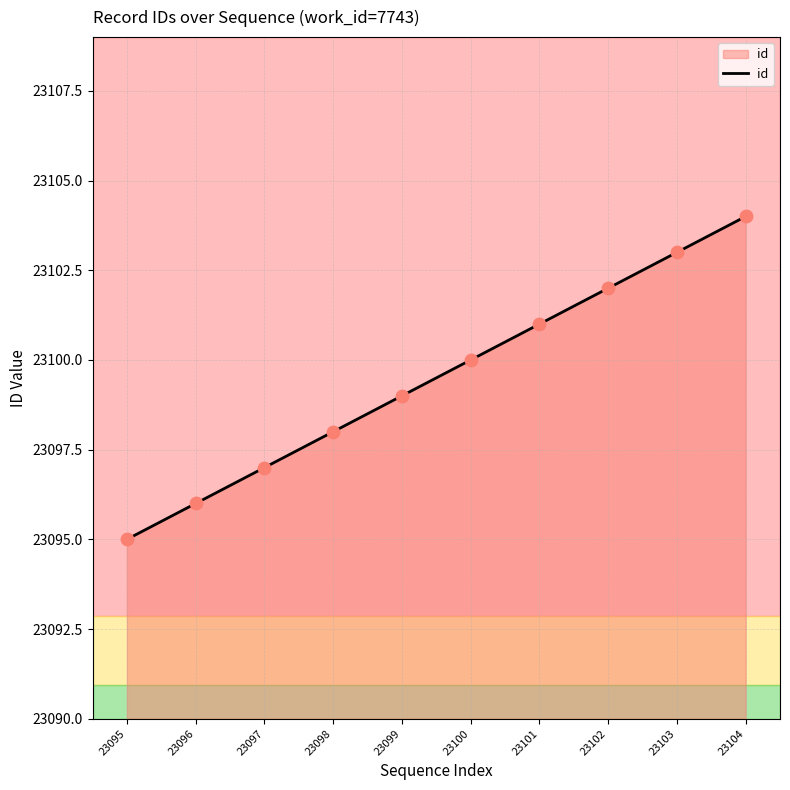

What is the ratio of the value at 23101 to the value at 23097?

1.0